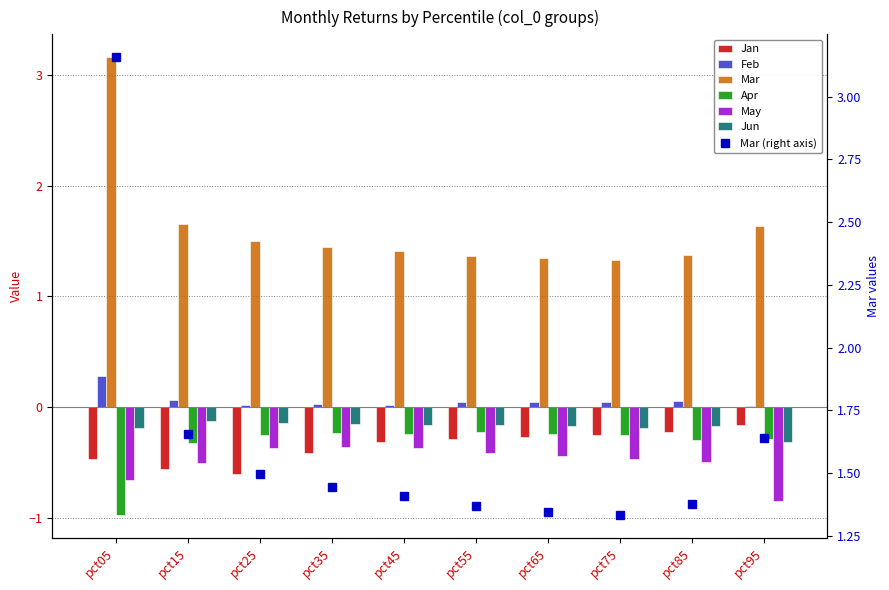

At which category does the chart reach its peak across all series?

pct05